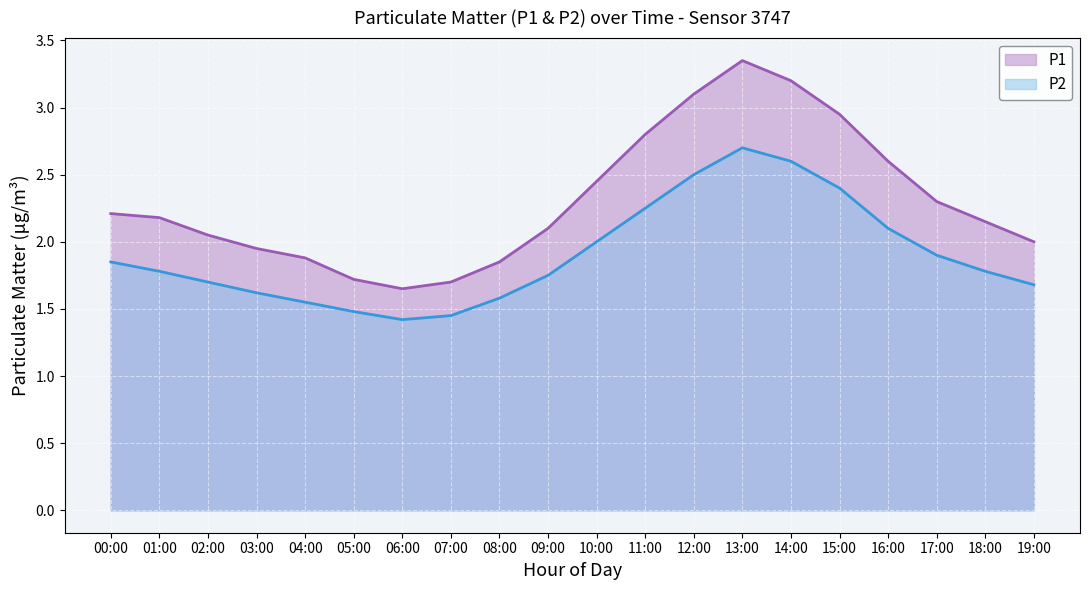

How many lines are shown in the chart?

2